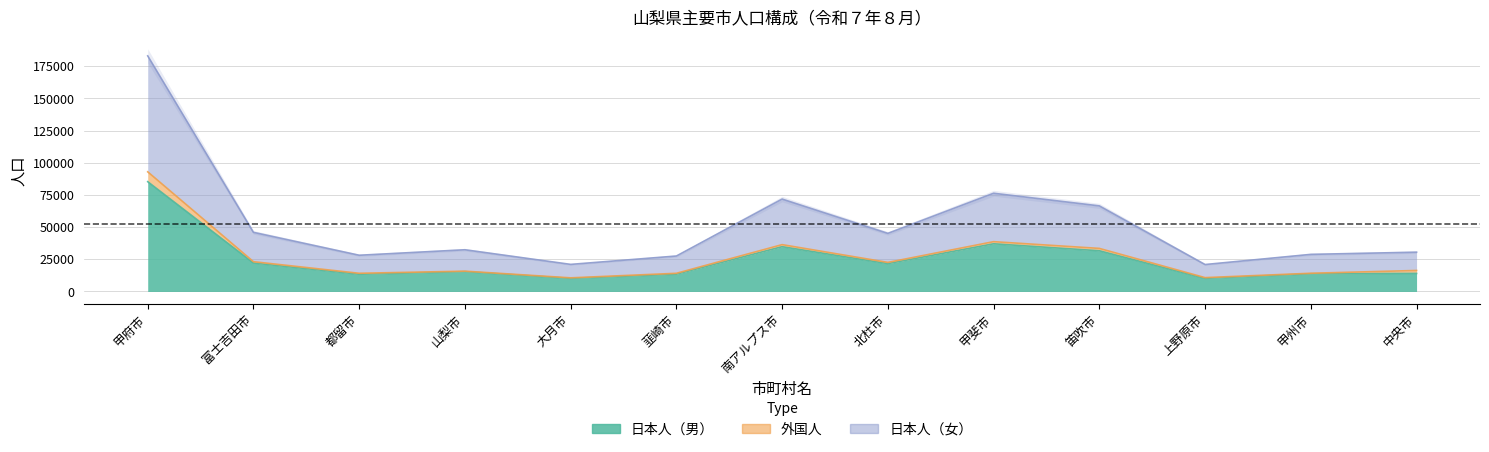

At which label does 日本人（男） first exceed 15411?

甲府市